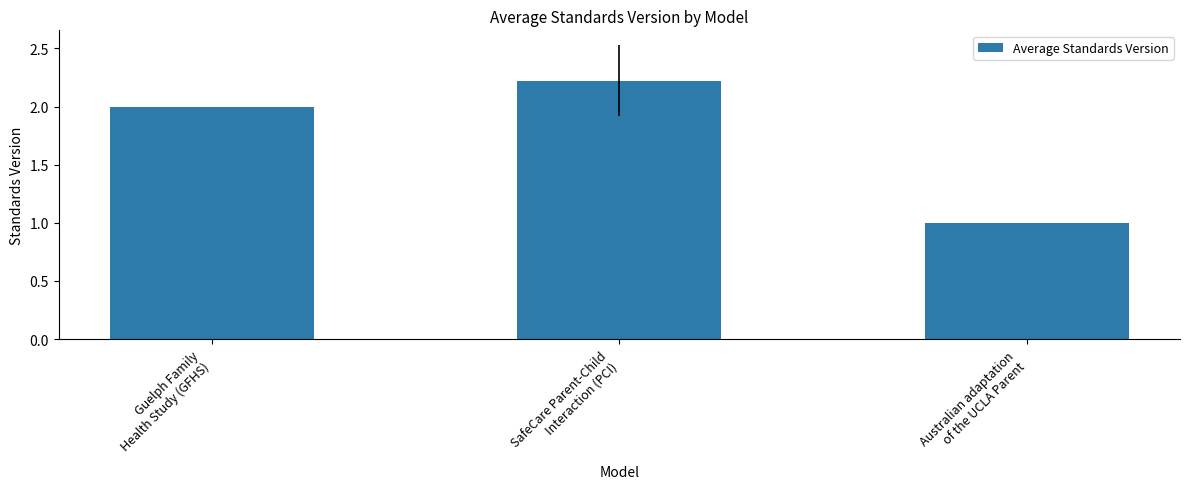

What is the ratio of the value at SafeCare Parent-Child
Interaction (PCI) to the value at Australian adaptation
of the UCLA Parent?

2.2